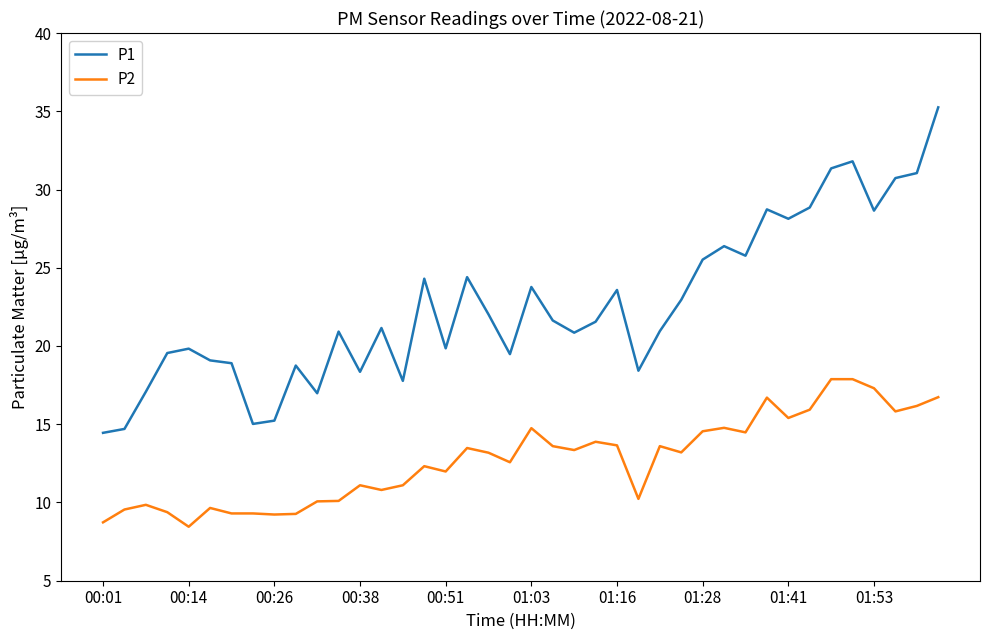

List the series in order of their overall mean, highest first.

P1, P2